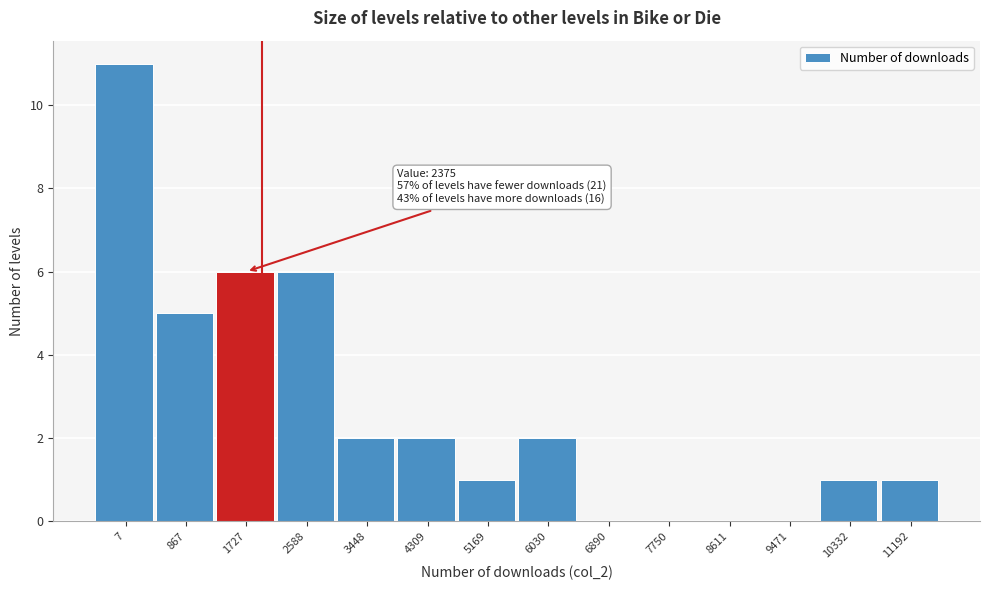

Reading left to right, extract all data points from this chart.

7=11	867=5	1727=6	2588=6	3448=2	4309=2	5169=1	6030=2	6890=0	7750=0	8611=0	9471=0	10332=1	11192=1